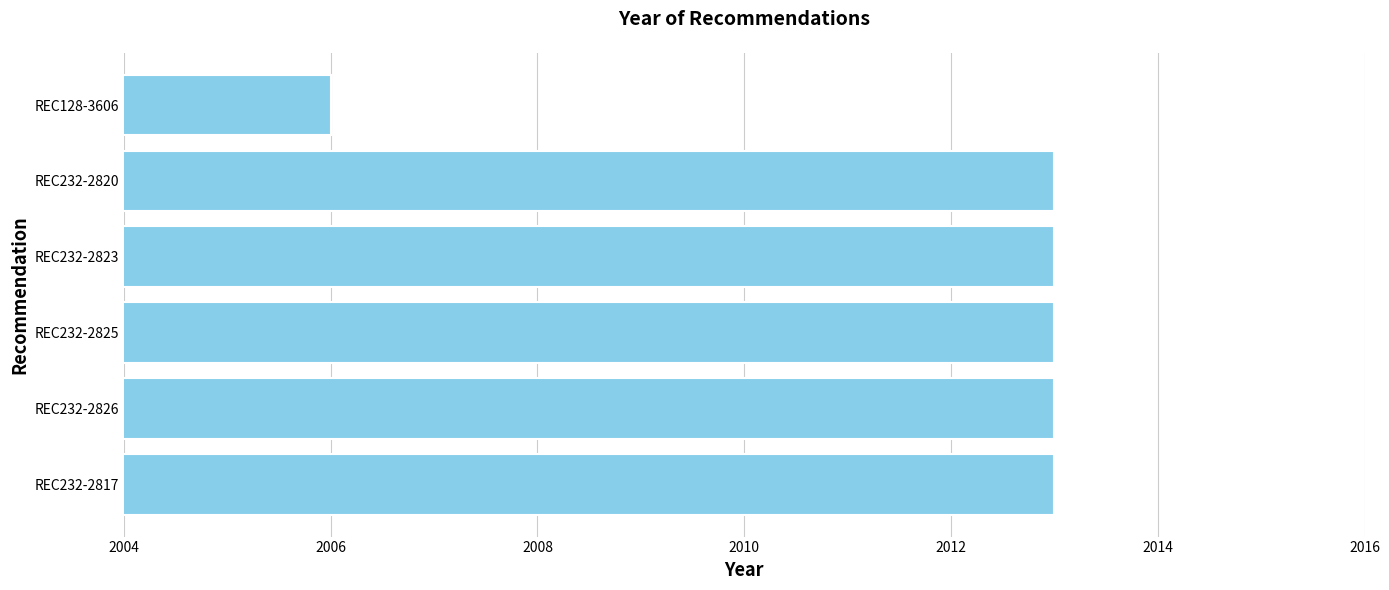

Is it true that the value at REC128-3606 is 3434?

False